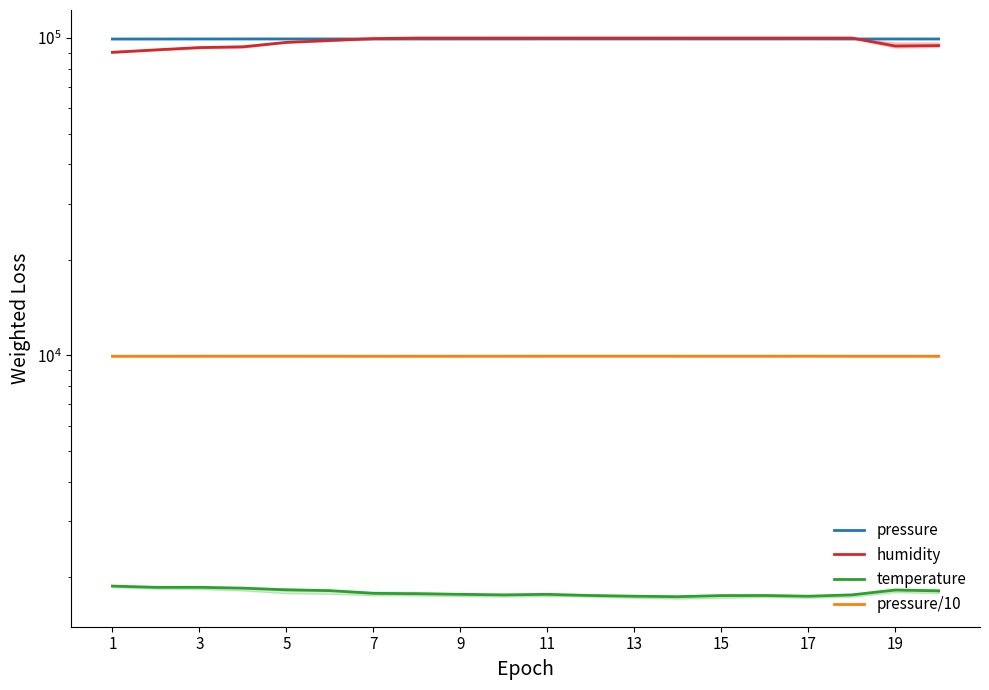

The value of temperature at 13 is 3080.2. True or false?

False